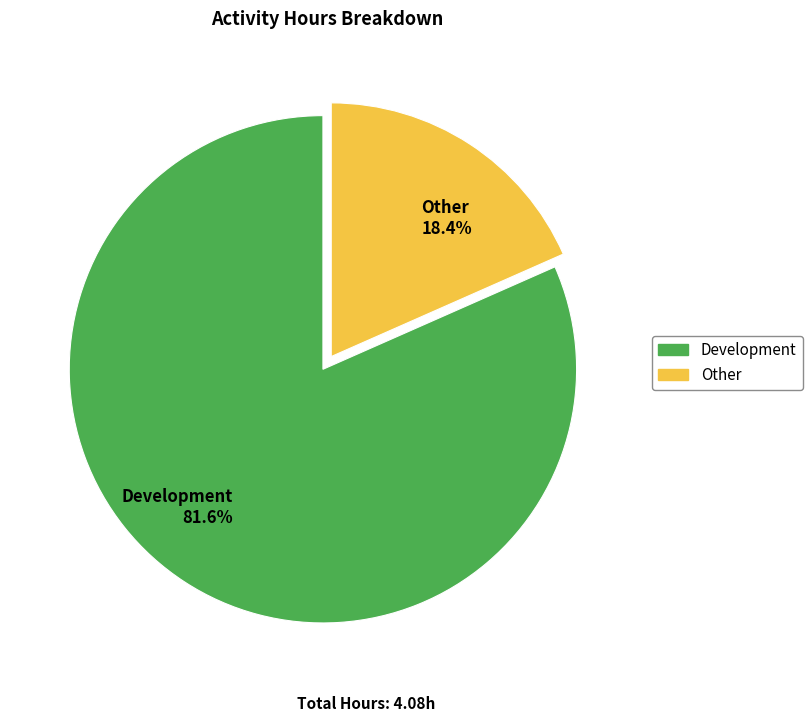

To the nearest percent, what is the average slice percentage?

50%